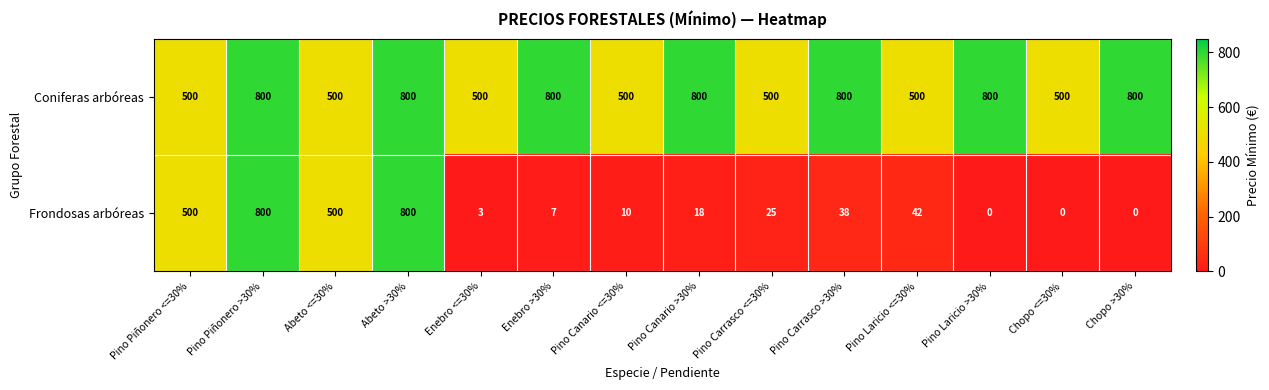

What is the total value across all series at Chopo >30%?

800